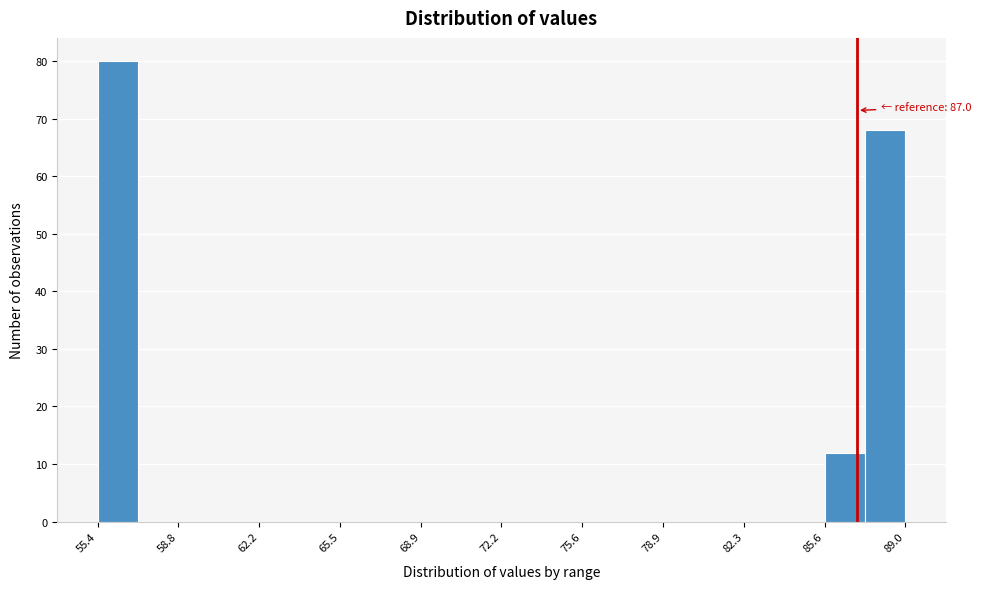

Around what value on the x-axis is the tallest bar? Give the approximate position of its centre, as read against the axis.

56.5